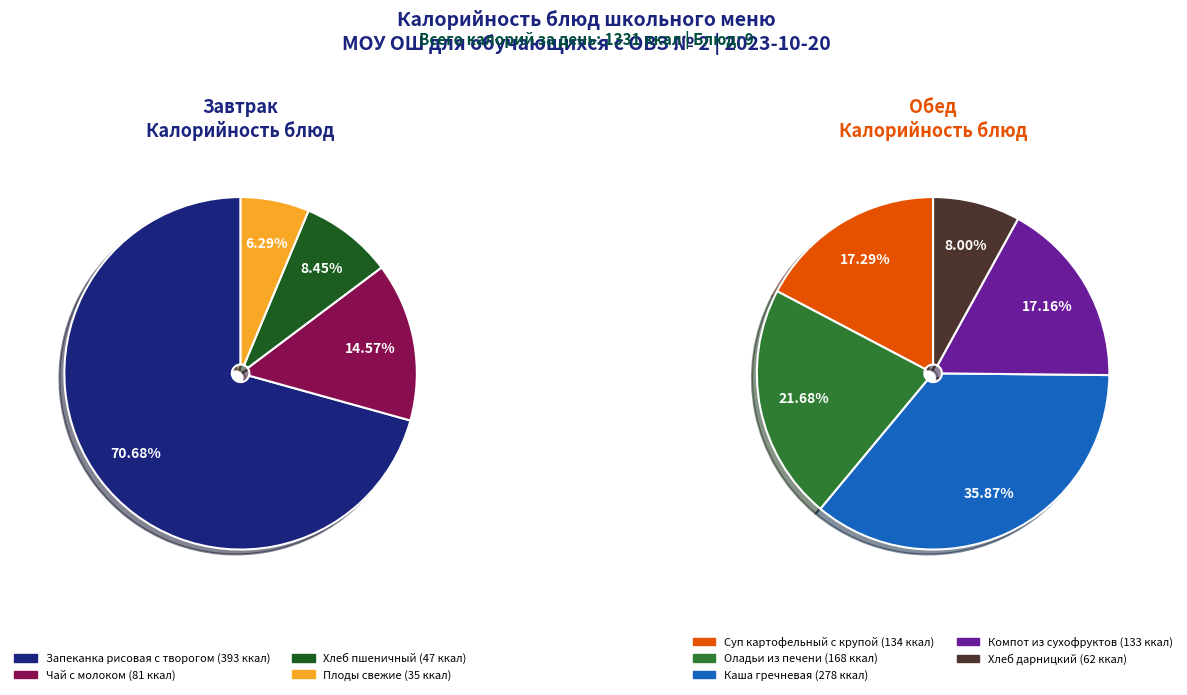

What is the largest slice in the pie chart?

Запеканка рисовая с творогом